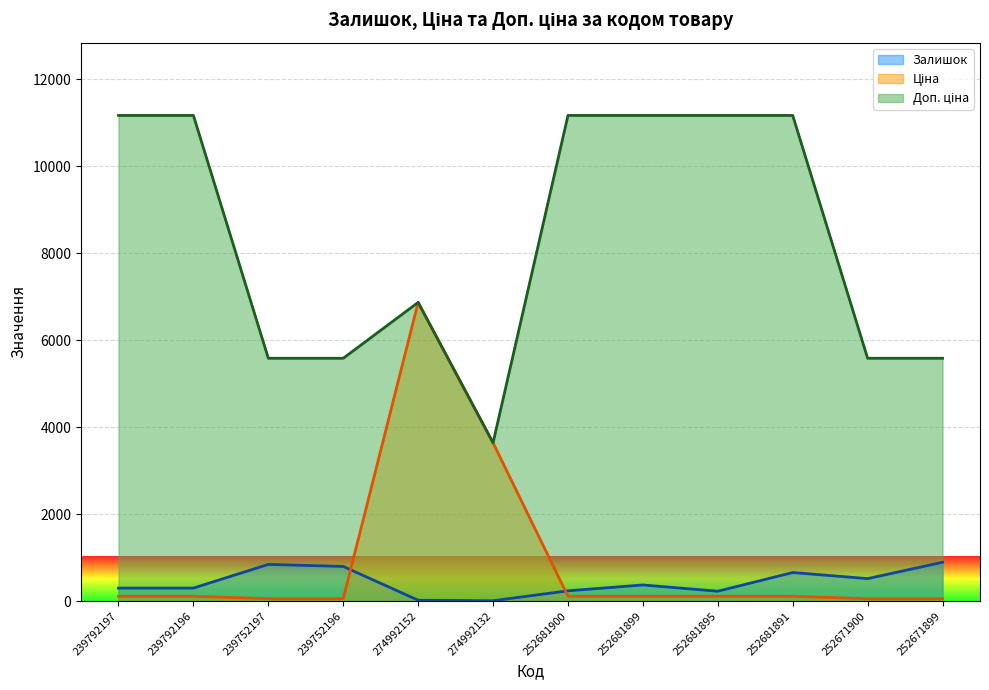

True or false: Залишок and Доп. ціна cross at least once.

False